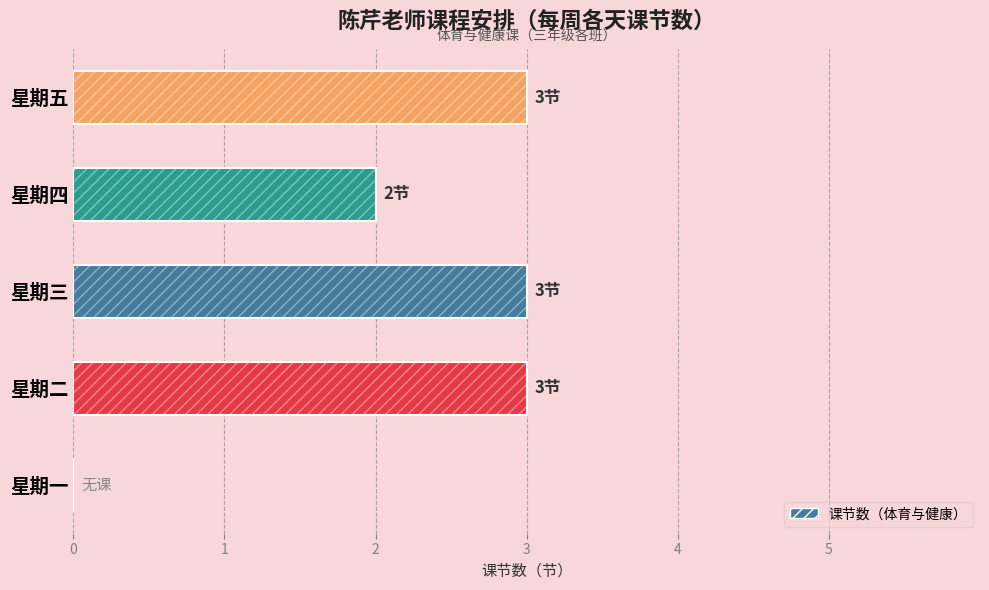

What is the change in value from 星期三 to 星期四?

-1